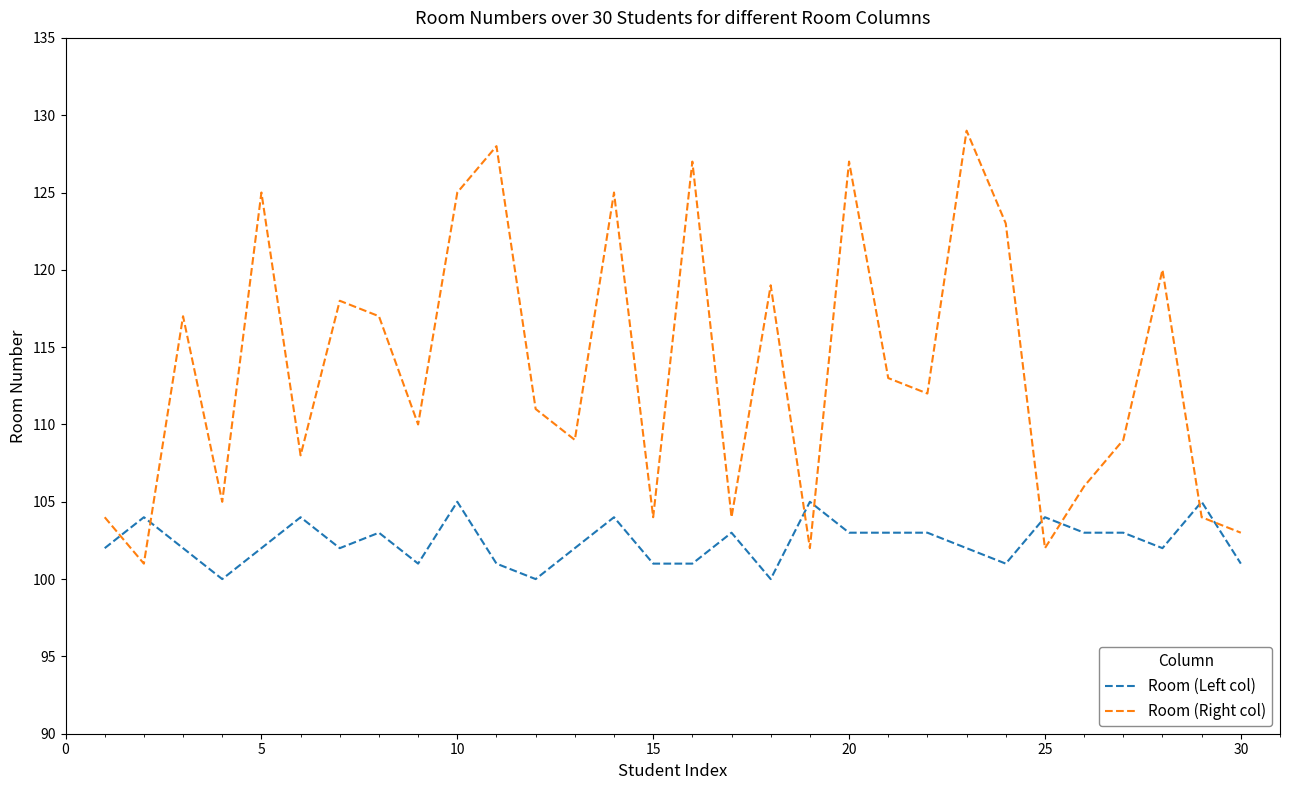

After their last crossing, which series has the higher values: Room (Left col) or Room (Right col)?

Room (Right col)